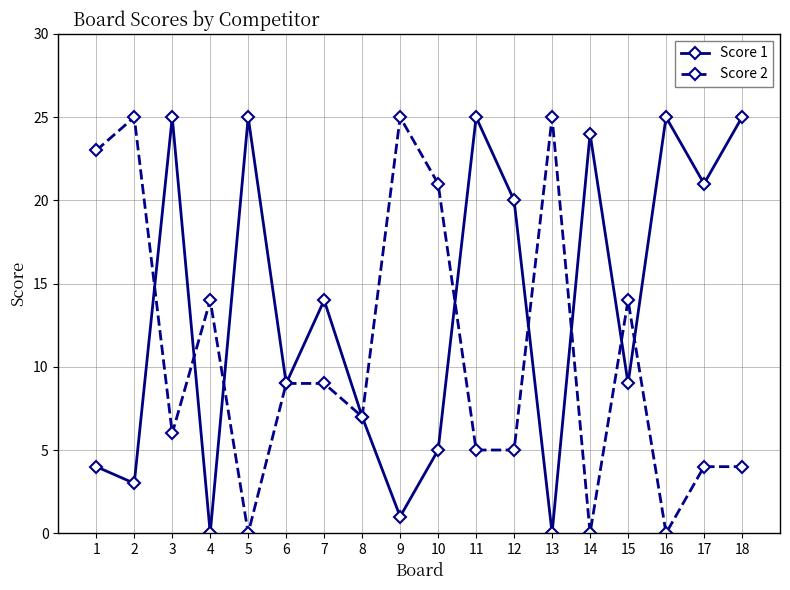

Which series has the largest total across all categories?

Score 1